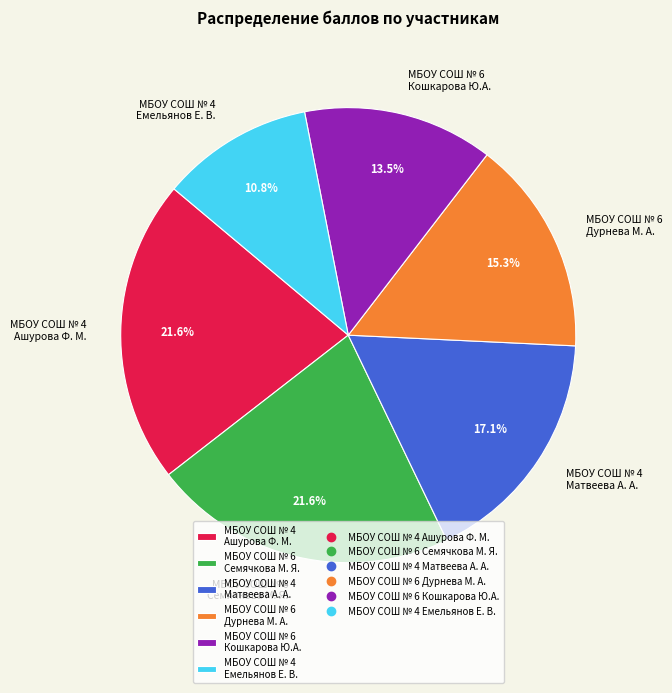

How much of the chart is everything except МБОУ СОШ № 6 Дурнева М. А.?

84.7%